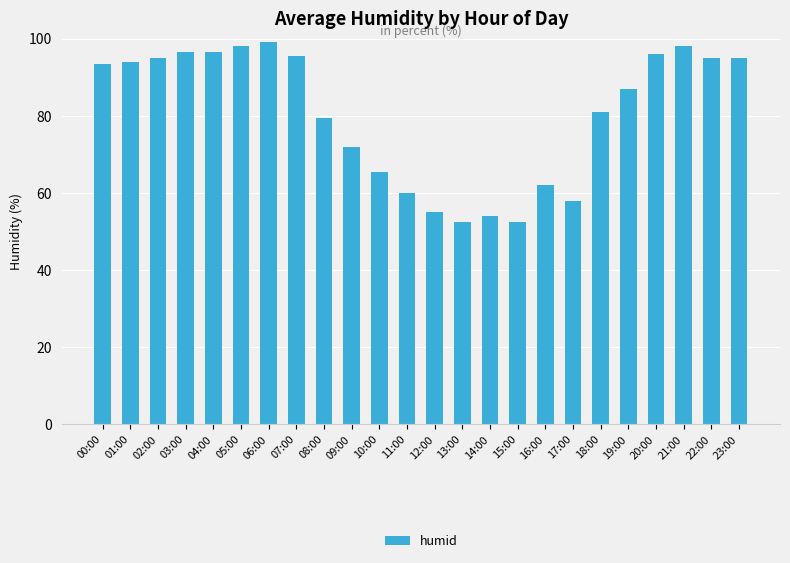

What is the difference between the maximum and minimum values?

46.5